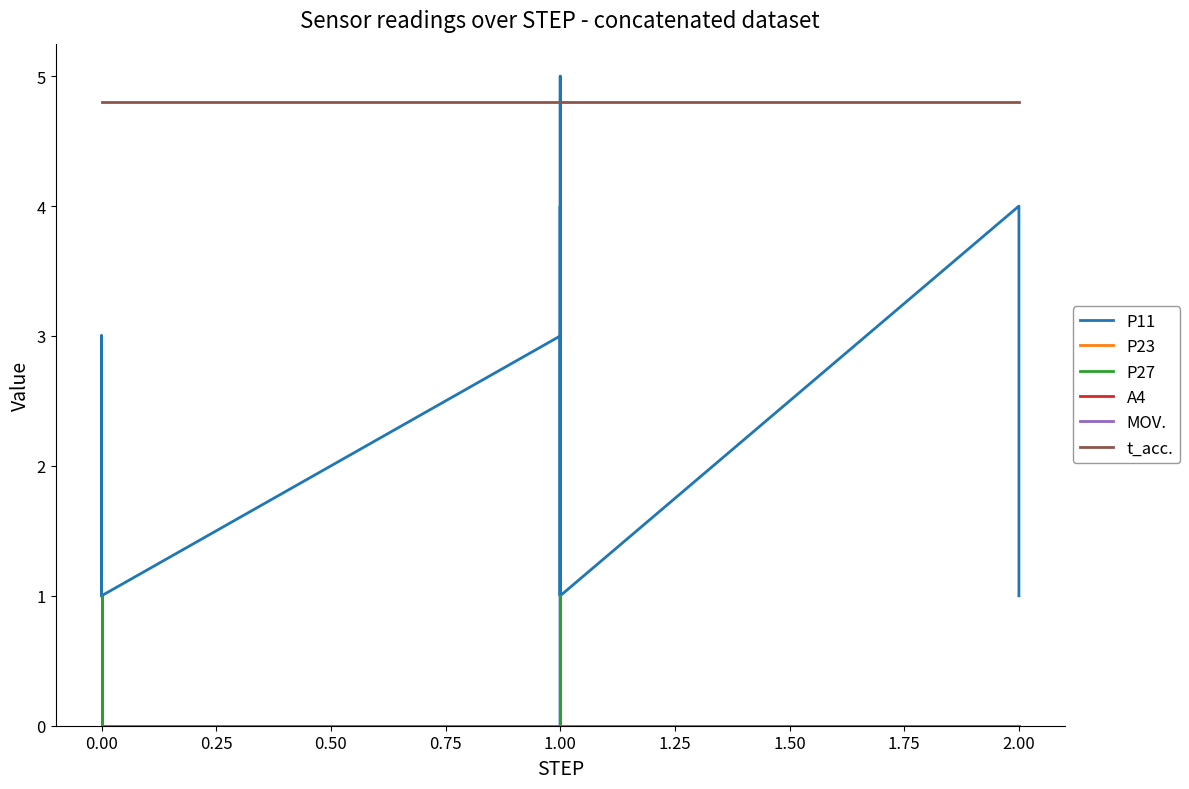

Does the chart have visible grid lines?

No